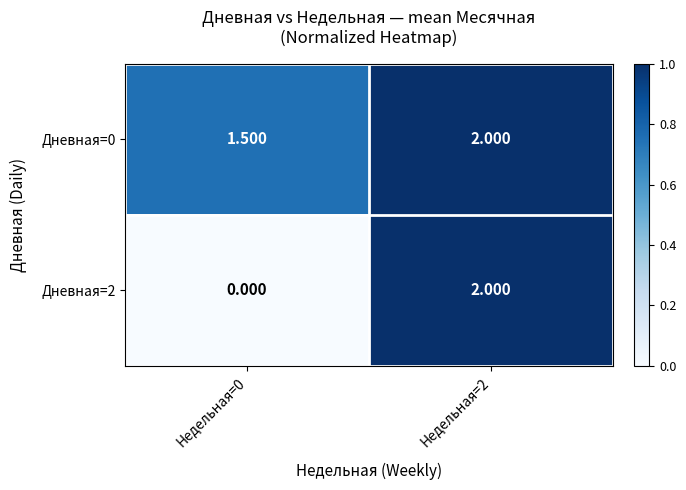

Is the value of Дневная=2 at Недельная=0 greater than the value of Дневная=0 at Недельная=2?

No